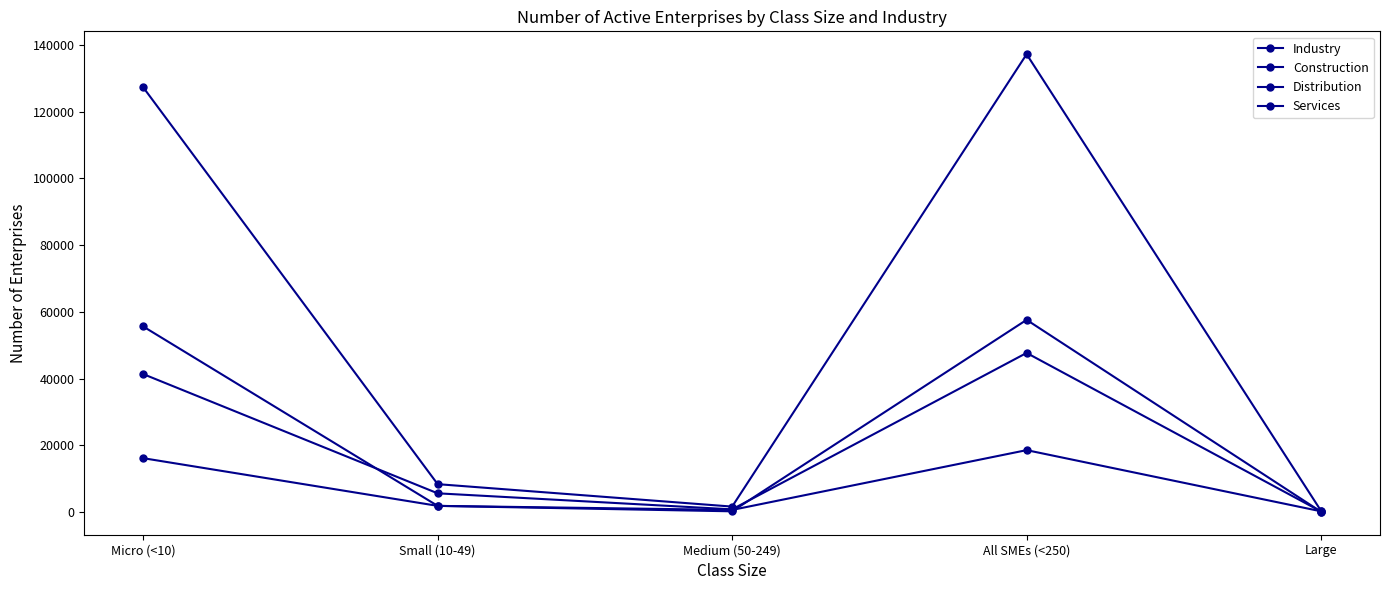

Rank the series at Micro (<10) from highest to lowest value.

Services, Construction, Distribution, Industry